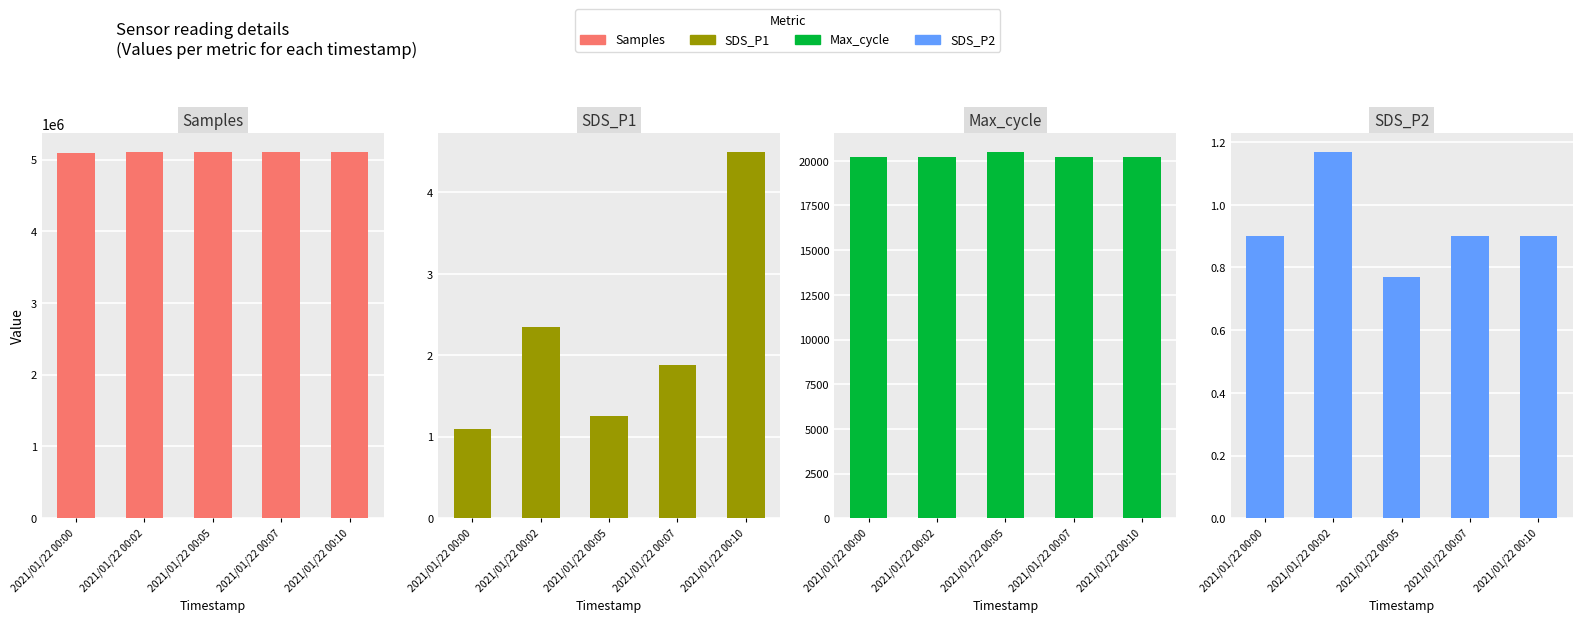

Reading left to right, extract all data points from this chart.

Samples: 5091223.0	5100916.0	5110480.0	5110044.0	5111440.0
SDS_P1: 1.1	2.4	1.2	1.9	4.5
Max_cycle: 20228.0	20208.0	20520.0	20204.0	20217.0
SDS_P2: 0.9	1.2	0.8	0.9	0.9